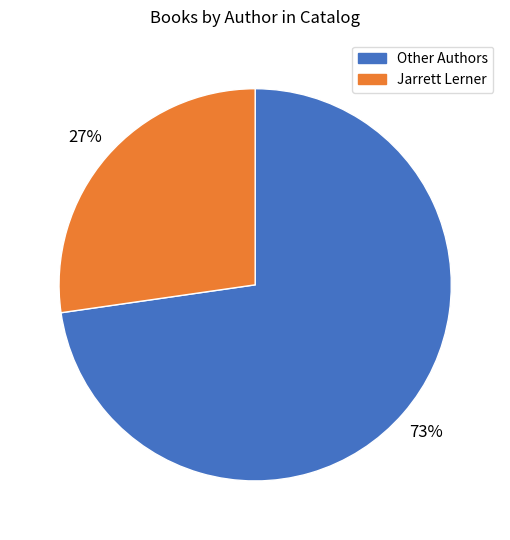

Is there a majority slice in this chart?

Yes